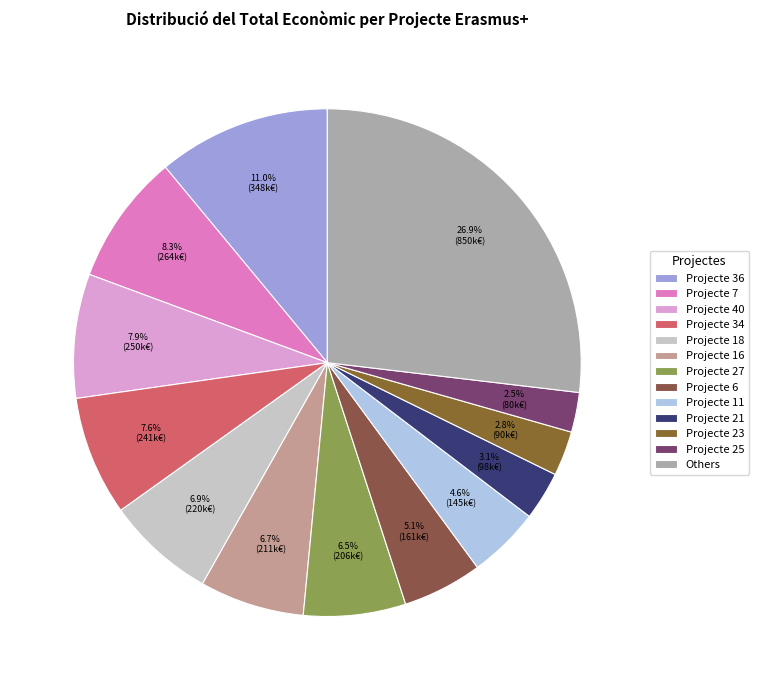

How many segments does this pie chart have?

13